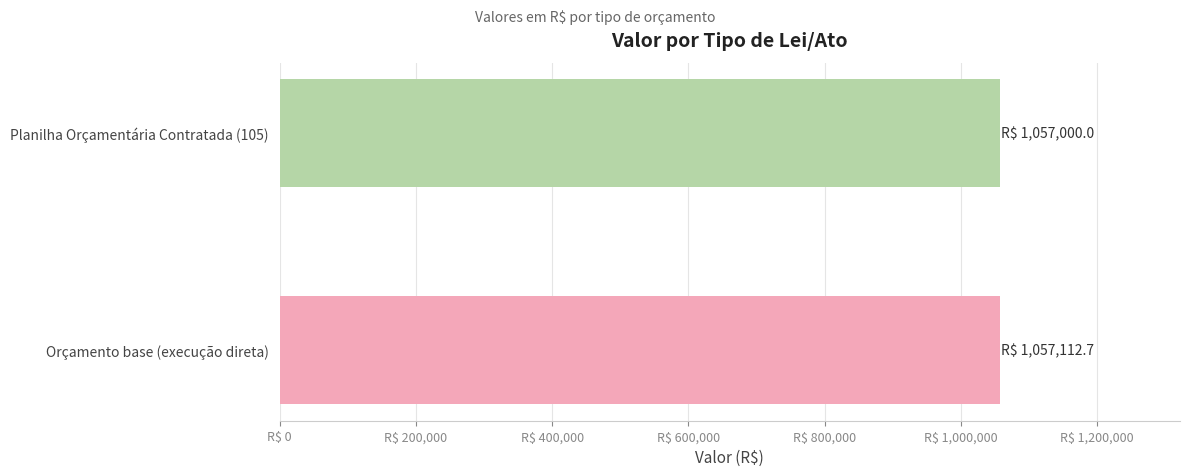

Does the chart contain any negative values?

No